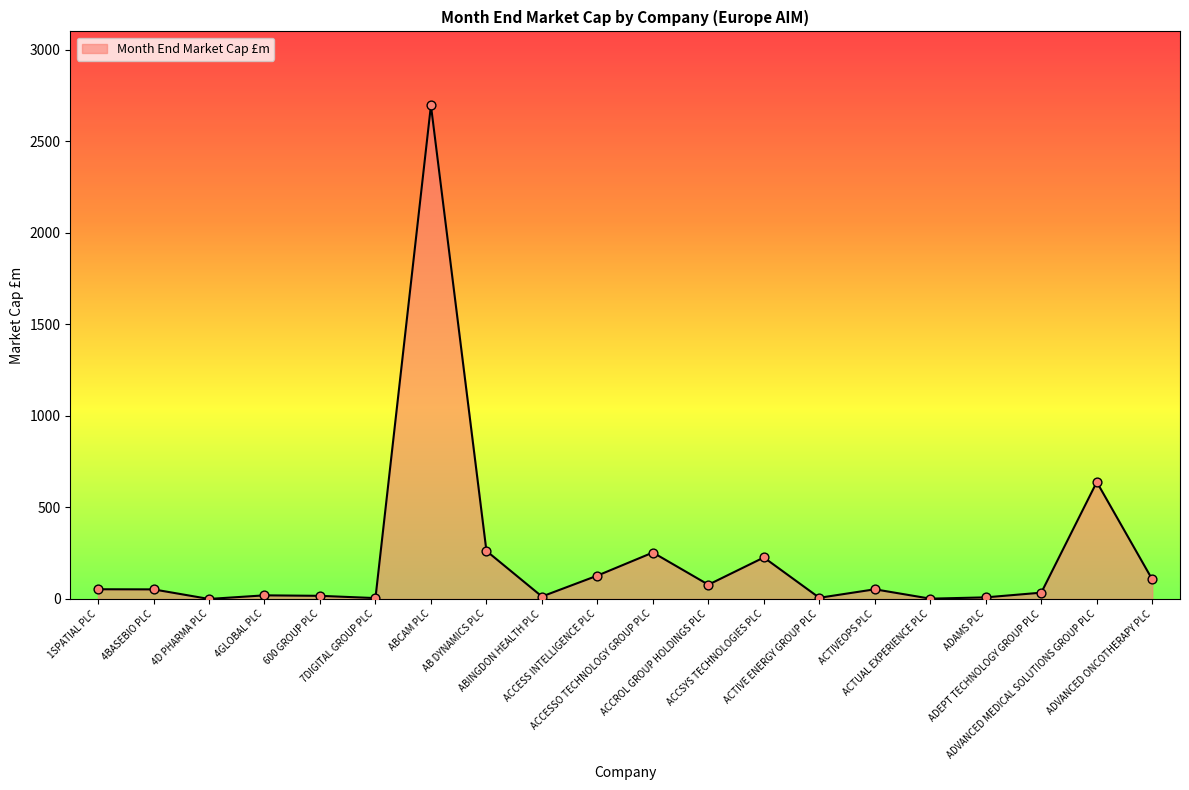

What is the change in value from 1SPATIAL PLC to ACTIVEOPS PLC?

-0.2